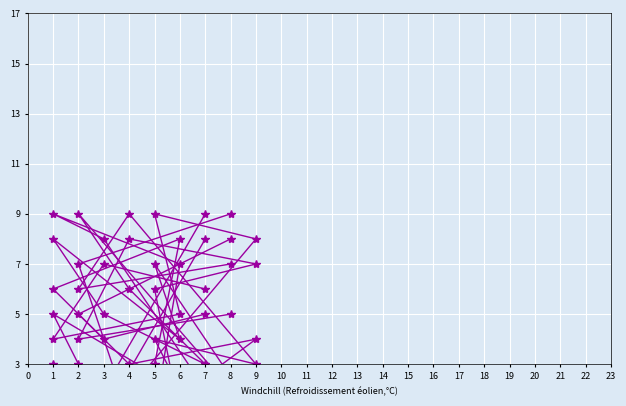

Is the value of col_4 at 7 greater than the value of col_9 at 5?

No